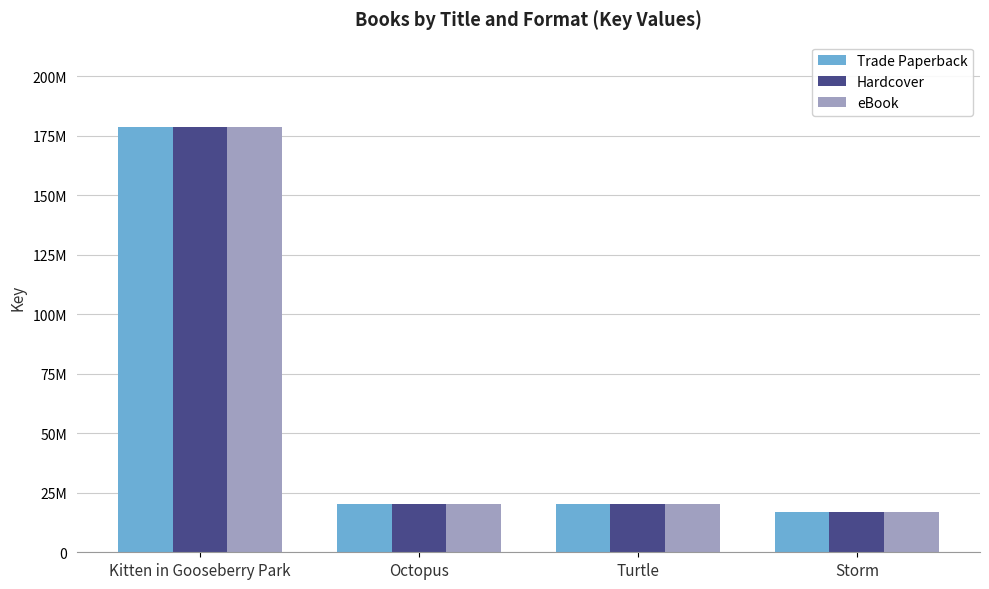

Reading left to right, transcribe all the data shown in this chart.

Trade Paperback: 178858088	20124374	20124206	16951400
Hardcover: 178858088	20124374	20124206	16951400
eBook: 178858088	20124374	20124206	16951400